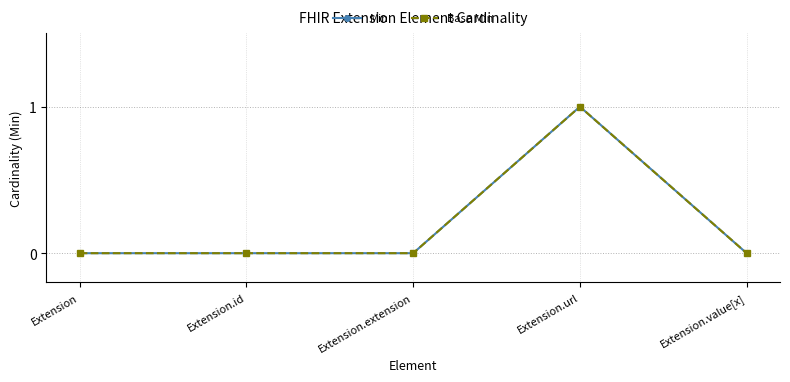

Where is Min nearest to the value 0?

Extension